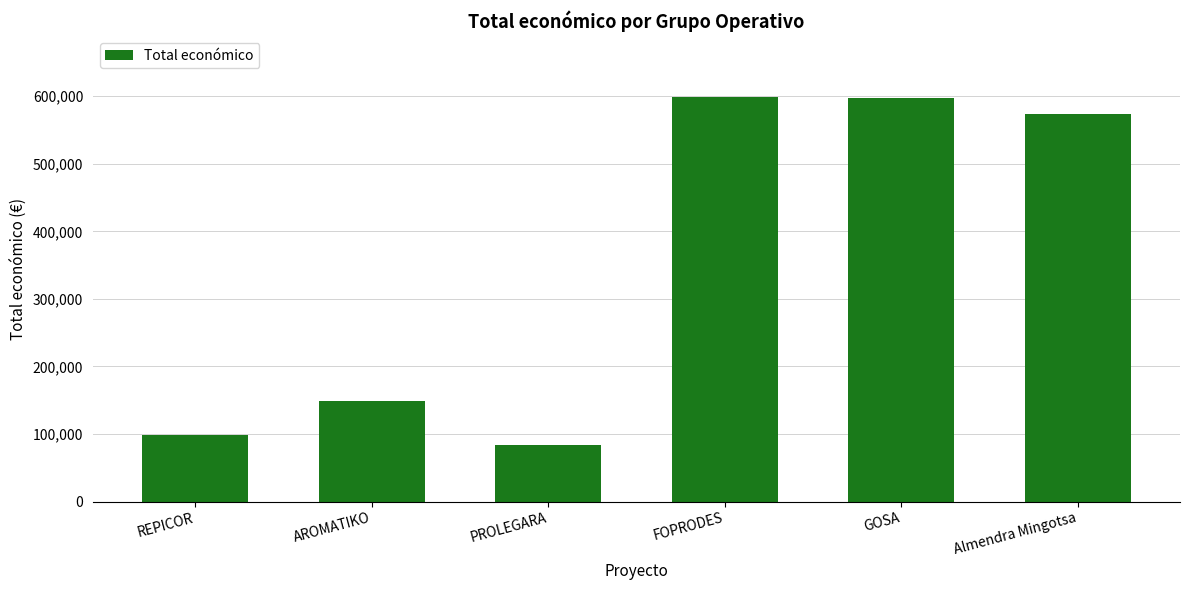

What is the greatest value displayed?

599211